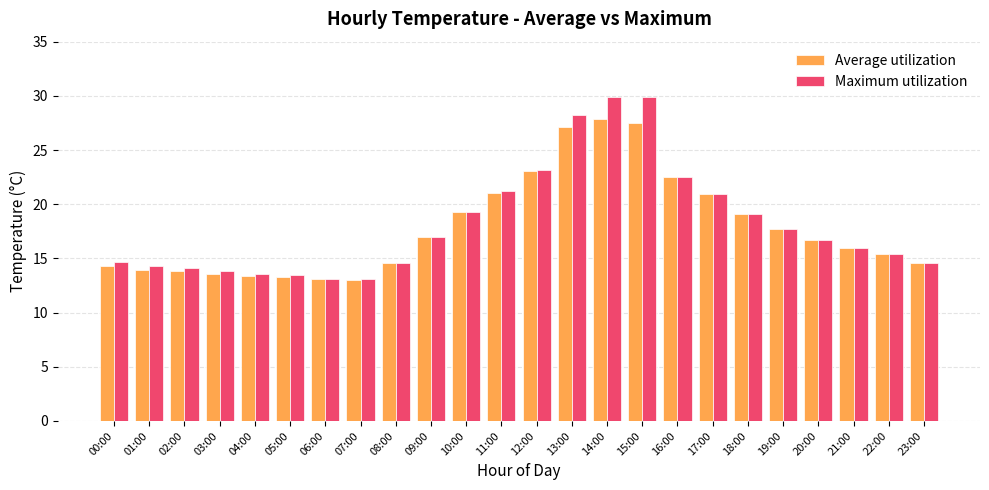

Rank the series by their maximum value, from lowest to highest.

Average utilization, Maximum utilization